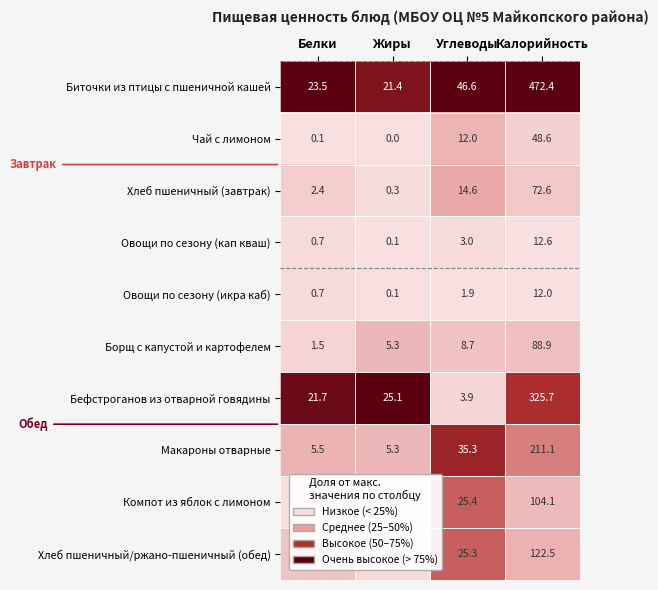

The value of Борщ с капустой и картофелем at Белки is 2.3. True or false?

False